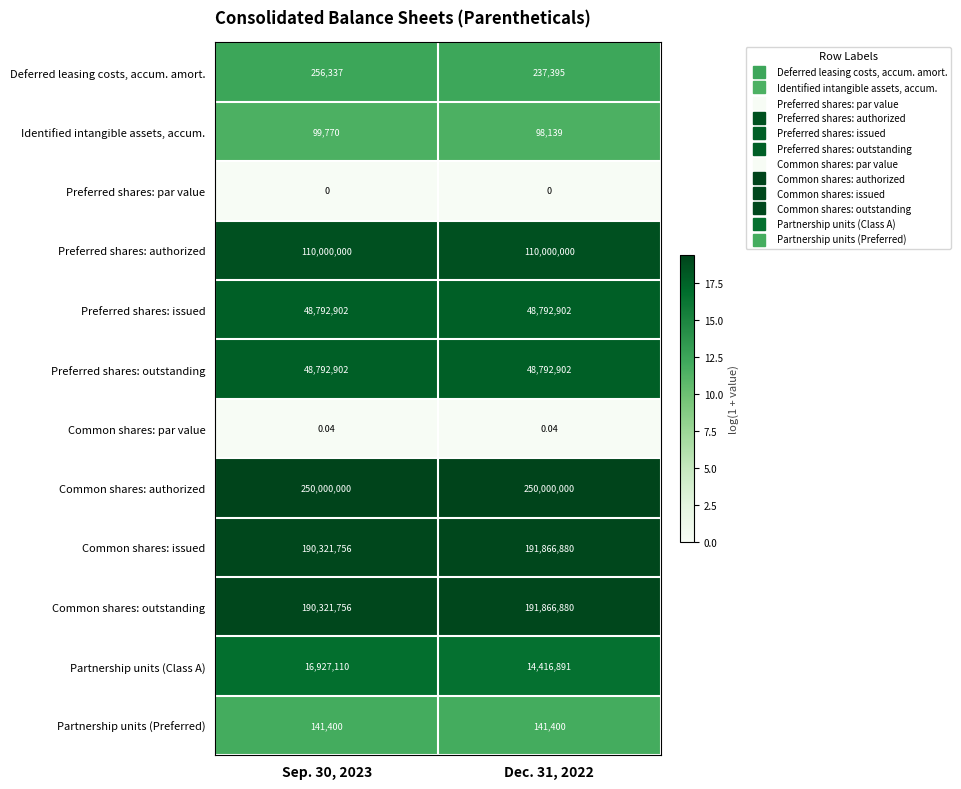

What is the total value across all series at Sep. 30, 2023?

855653933.0